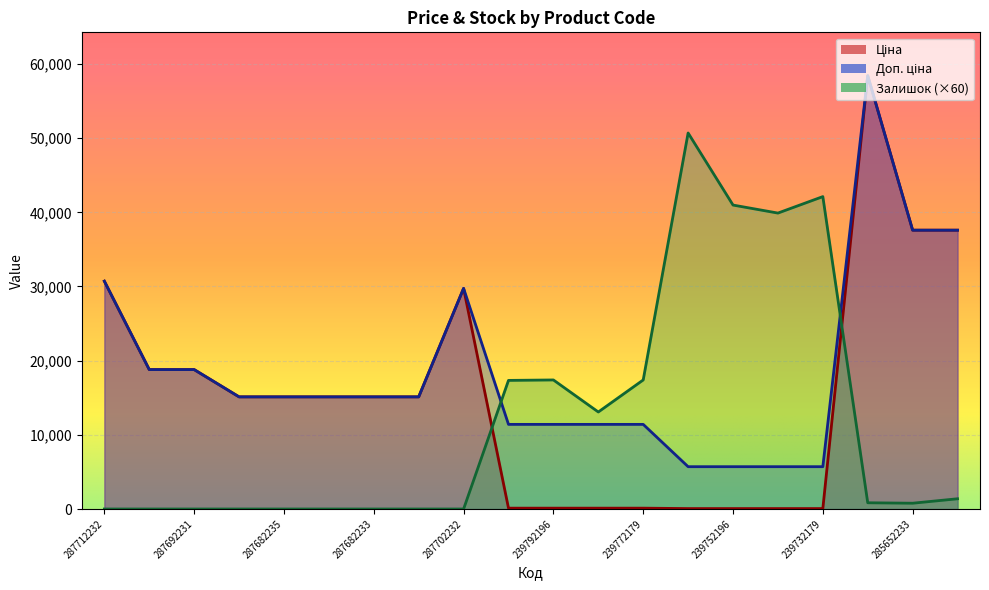

How many data points does each series have?

20